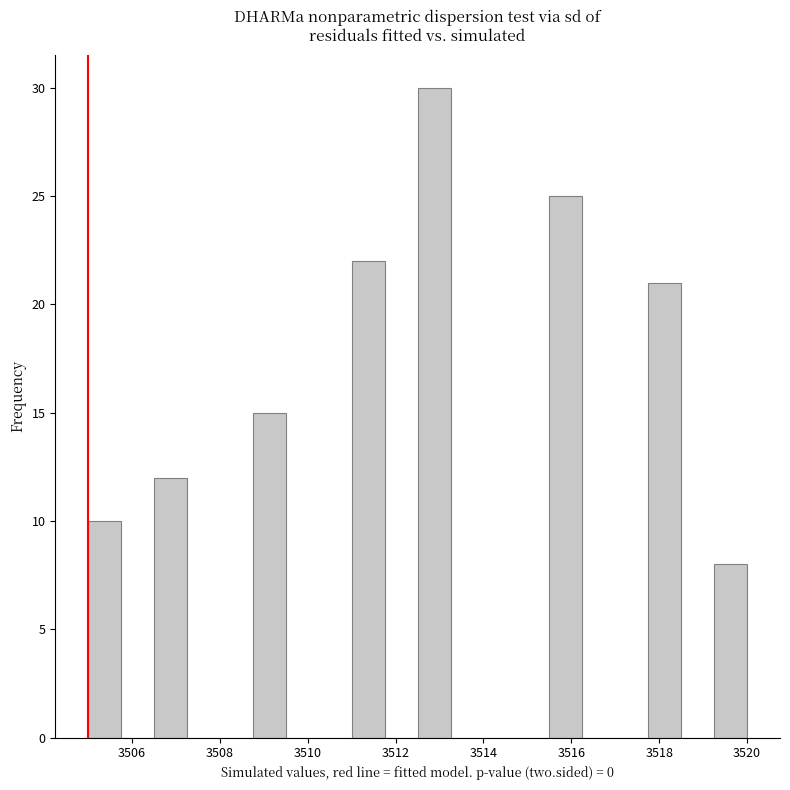

Read against the x-axis, roughly where is the centre of the tallest bar?

3512.8